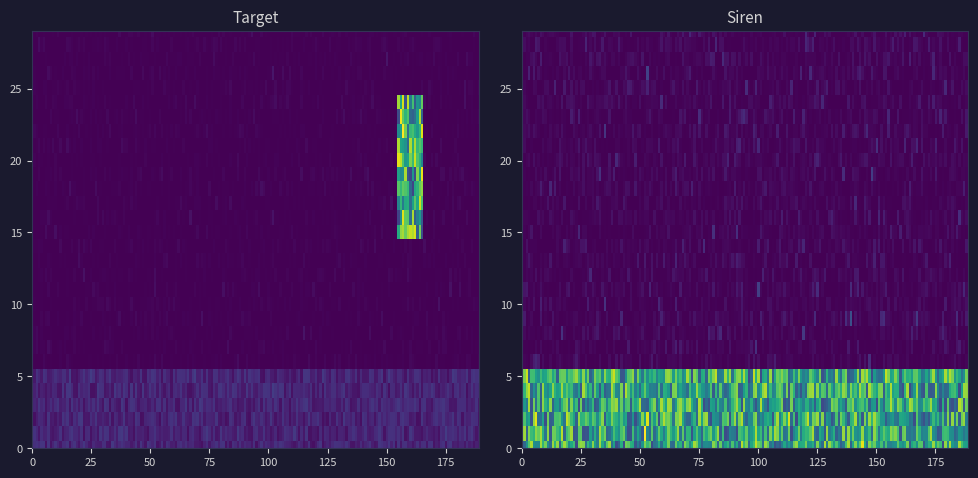

How many series are shown in this chart?

2